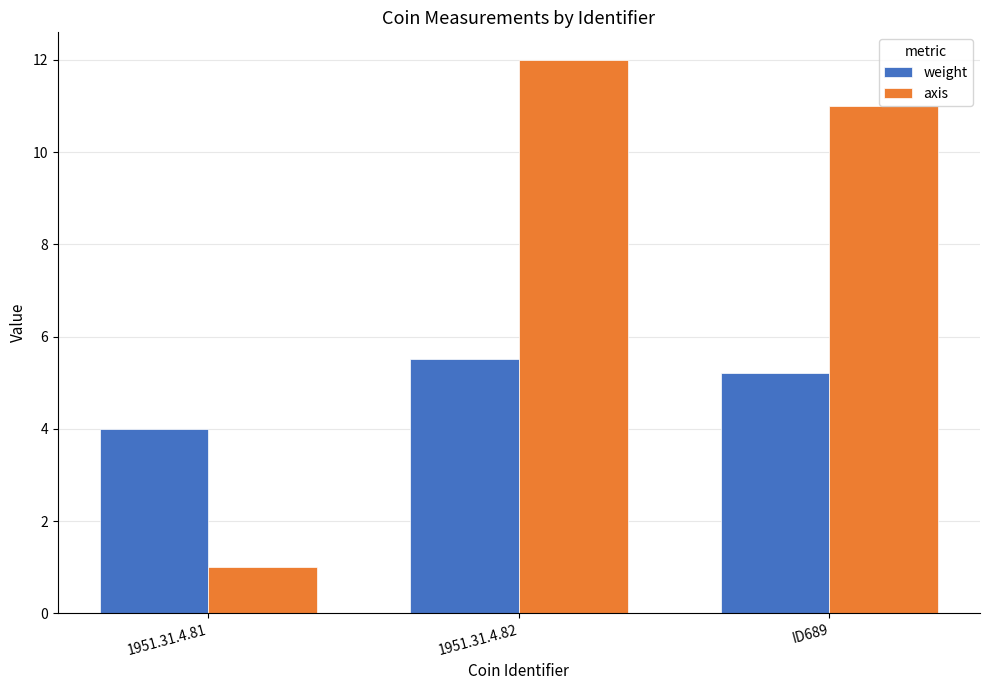

Reading left to right, extract all data points from this chart.

weight: 4.0	5.5	5.2
axis: 1.0	12.0	11.0